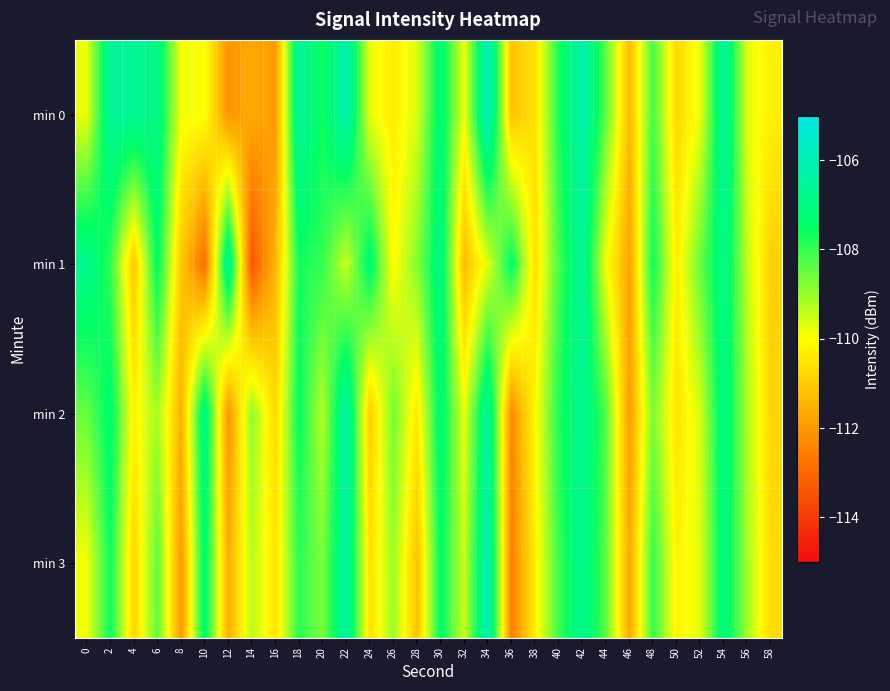

Reading left to right, list all the values displayed in this chart.

min 0: 0=-109.8	2=-106.5	4=-106.6	6=-106.9	8=-109.9	10=-109.9	12=-112.1	14=-111.7	16=-112.0	18=-106.4	20=-107.6	22=-106.1	24=-109.8	26=-110.3	28=-109.6	30=-107.1	32=-109.9	34=-105.7	36=-111.1	38=-110.6	40=-107.7	42=-106.1	44=-108.4	46=-111.3	48=-108.2	50=-110.7	52=-109.8	54=-106.4	56=-109.7	58=-110.3
min 1: 0=-106.7	2=-108.0	4=-111.1	6=-107.4	8=-111.0	10=-112.9	12=-106.4	14=-113.4	16=-111.4	18=-107.7	20=-108.0	22=-109.5	24=-107.2	26=-110.1	28=-108.8	30=-106.9	32=-111.3	34=-109.7	36=-107.4	38=-110.6	40=-108.2	42=-106.5	44=-109.9	46=-111.8	48=-107.6	50=-110.3	52=-108.5	54=-106.8	56=-109.4	58=-110.9
min 2: 0=-108.5	2=-107.3	4=-110.2	6=-109.1	8=-111.5	10=-106.8	12=-112.1	14=-108.9	16=-110.7	18=-107.5	20=-109.3	22=-106.2	24=-111.0	26=-108.6	28=-110.4	30=-107.1	32=-109.8	34=-106.4	36=-112.3	38=-110.1	40=-107.8	42=-106.6	44=-108.3	46=-111.9	48=-108.7	50=-110.5	52=-109.6	54=-106.9	56=-109.2	58=-110.8
min 3: 0=-109.9	2=-107.6	4=-110.8	6=-108.4	8=-112.0	10=-107.2	12=-111.6	14=-109.3	16=-110.5	18=-107.9	20=-108.7	22=-106.3	24=-110.6	26=-109.0	28=-111.2	30=-107.4	32=-109.5	34=-105.9	36=-112.5	38=-110.3	40=-108.1	42=-106.7	44=-108.4	46=-111.7	48=-108.0	50=-110.2	52=-109.7	54=-107.0	56=-109.1	58=-110.7